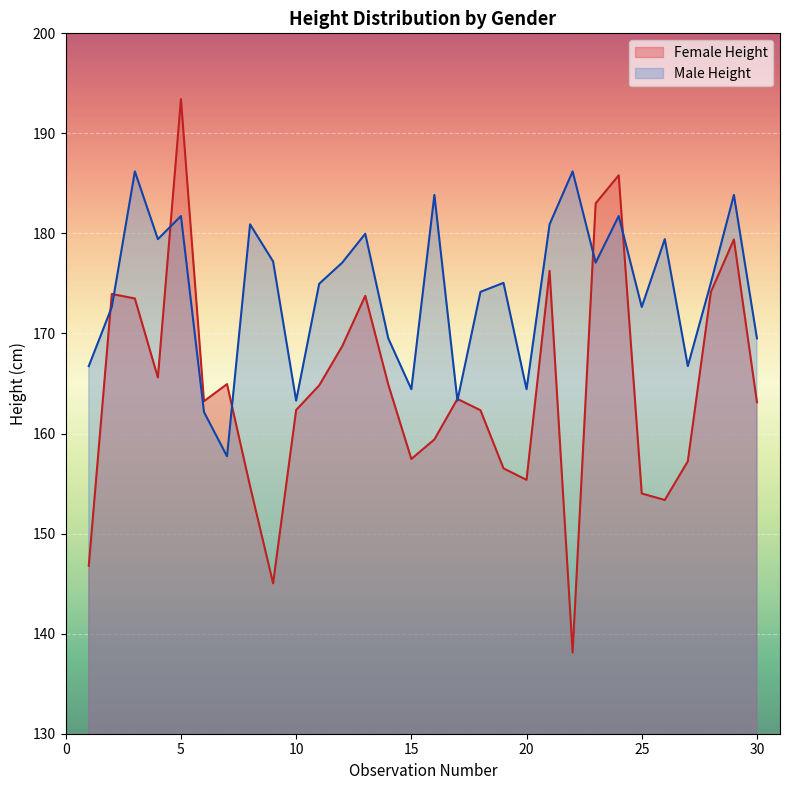

What is the change in value from 3 to 30?

-10.4